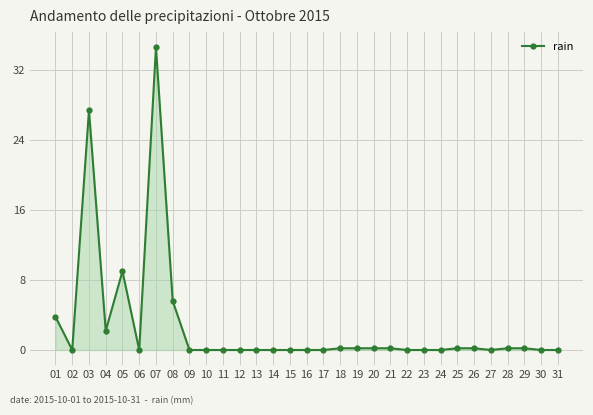

Reading left to right, transcribe all the data shown in this chart.

01=3.8	02=0.0	03=27.4	04=2.2	05=9.0	06=0.0	07=34.6	08=5.6	09=0.0	10=0.0	11=0.0	12=0.0	13=0.0	14=0.0	15=0.0	16=0.0	17=0.0	18=0.2	19=0.2	20=0.2	21=0.2	22=0.0	23=0.0	24=0.0	25=0.2	26=0.2	27=0.0	28=0.2	29=0.2	30=0.0	31=0.0